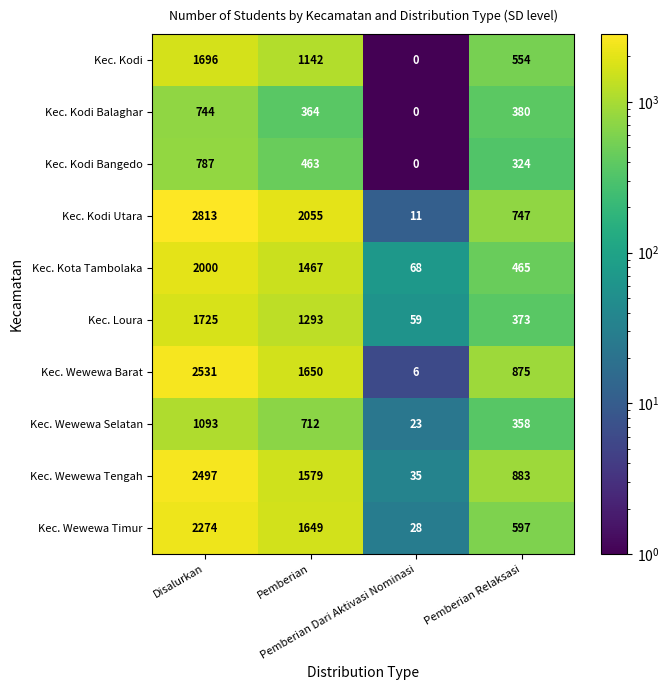

At which category is the sum across all series the highest?

Disalurkan